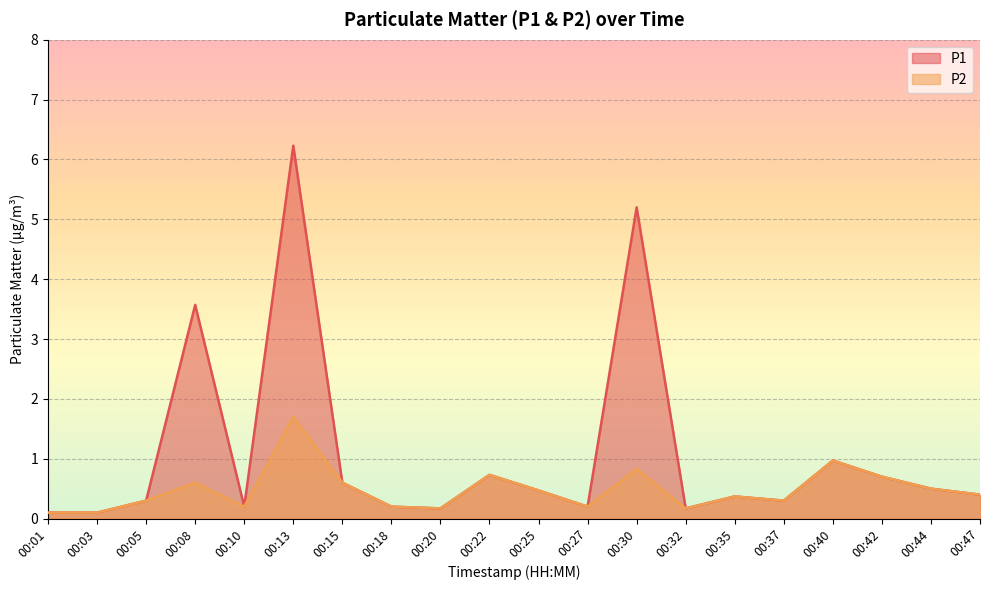

At which category does P1 reach its first local valley?

00:10